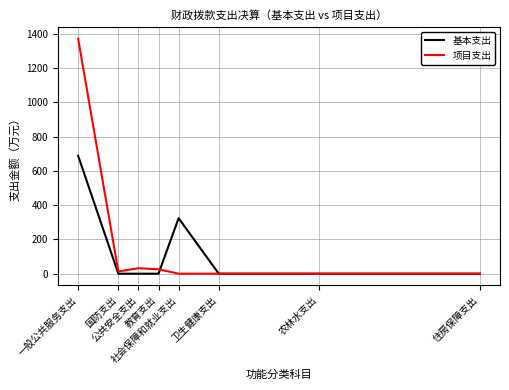

The value of 基本支出 at 教育支出 is 0.0. True or false?

True